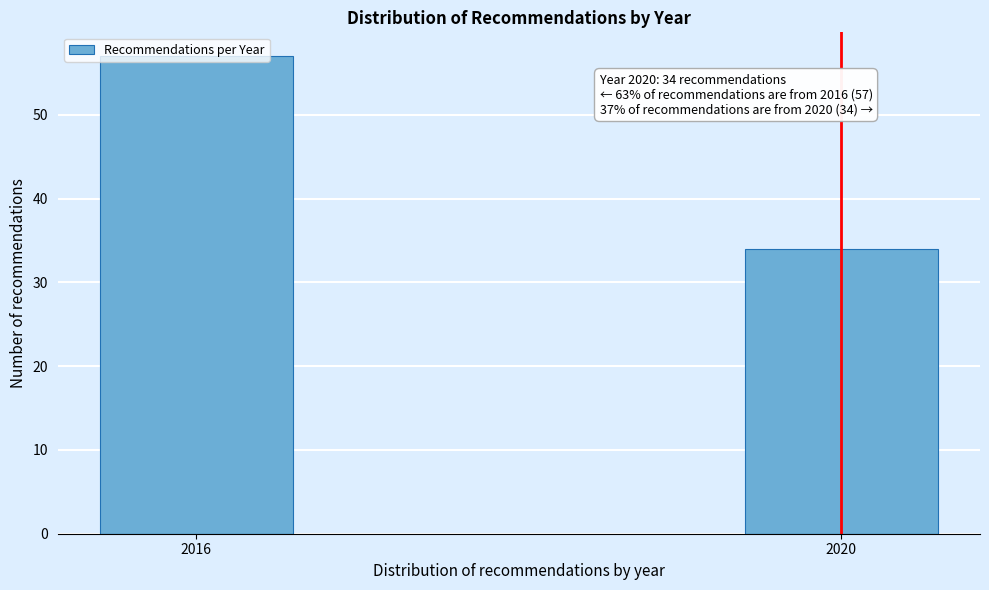

List the labels in order of value, largest first.

2016, 2020